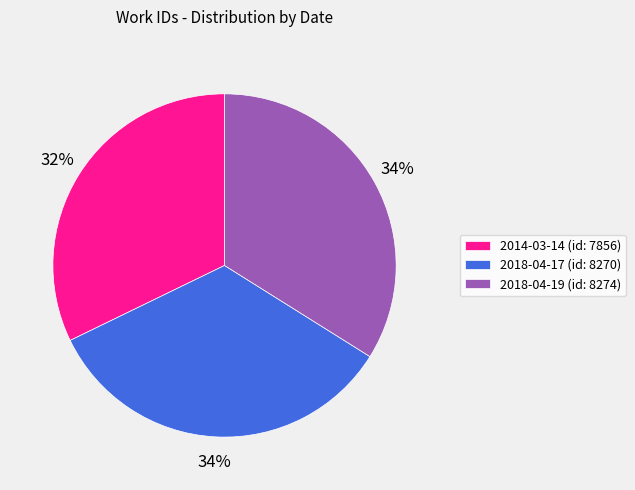

Which slice is the smallest?

2014-03-14